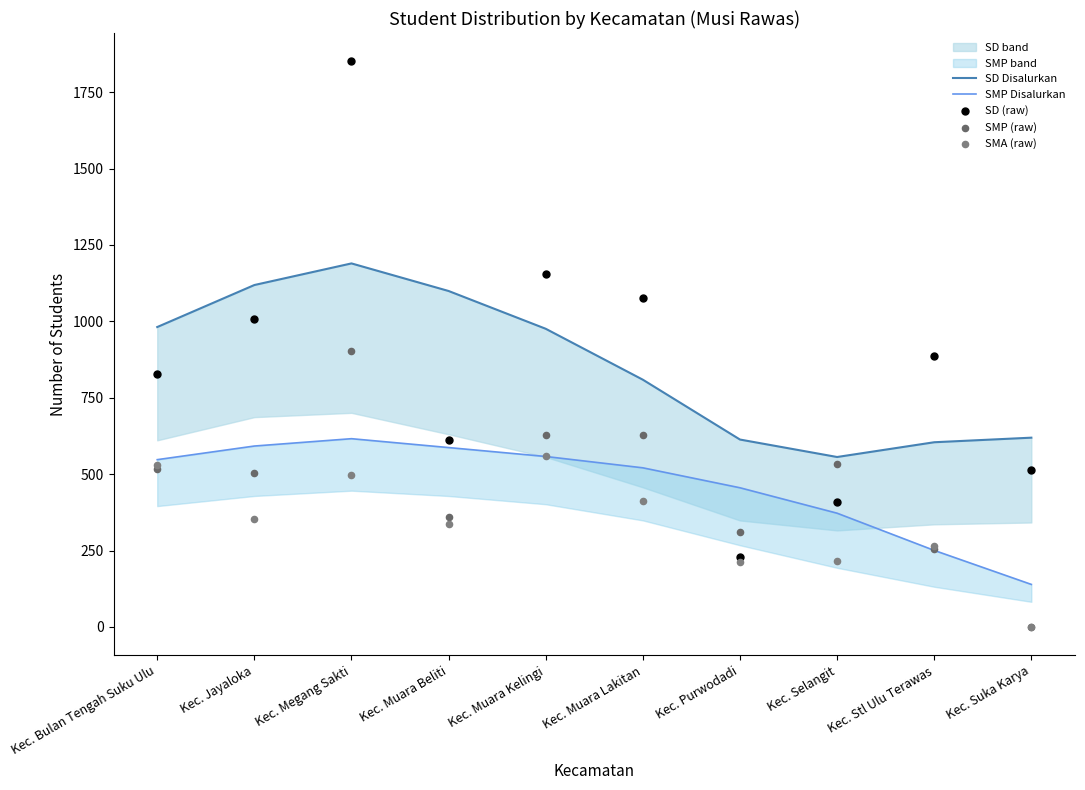

Is the value of SD Disalurkan at Kec. Selangit greater than the value of SMP (raw) at Kec. Muara Lakitan?

No